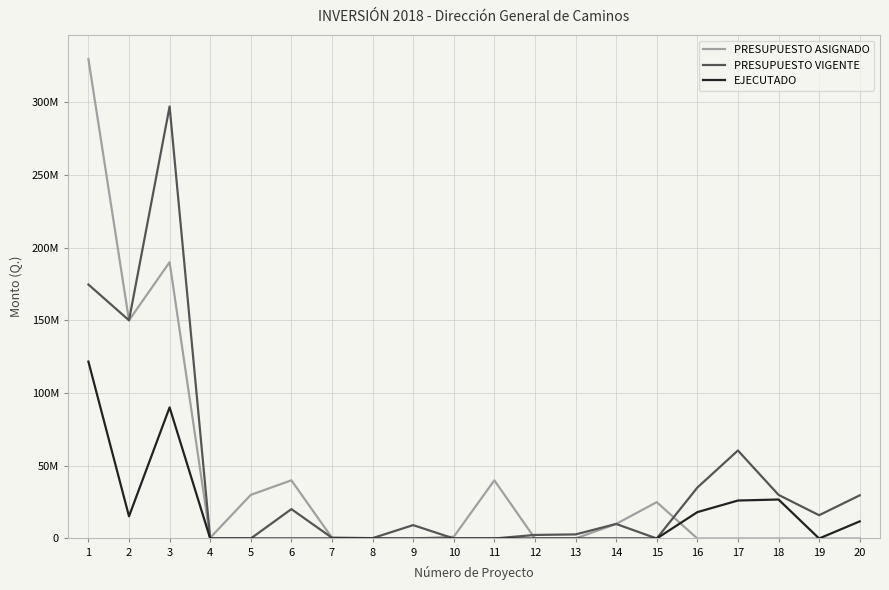

Is it true that PRESUPUESTO VIGENTE equals 27518907 at 6?

False